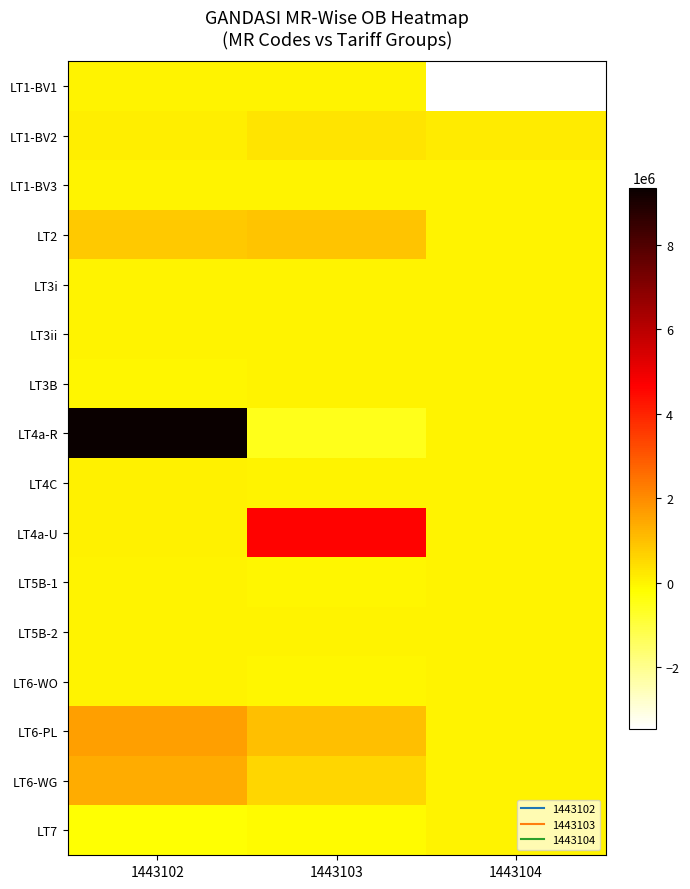

At which category is the sum across all series the highest?

1443102